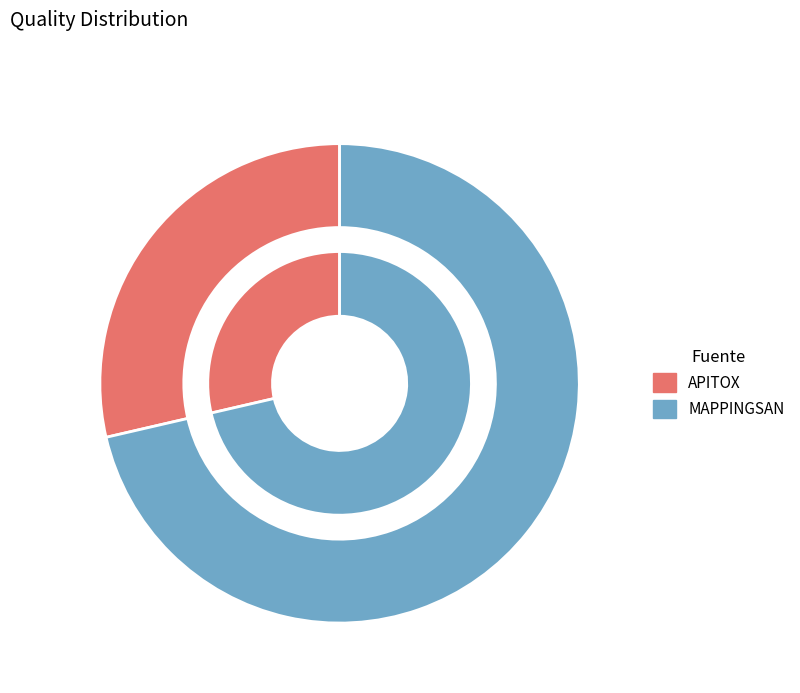

True or false: MAPPINGSAN accounts for 71% of the total.

True